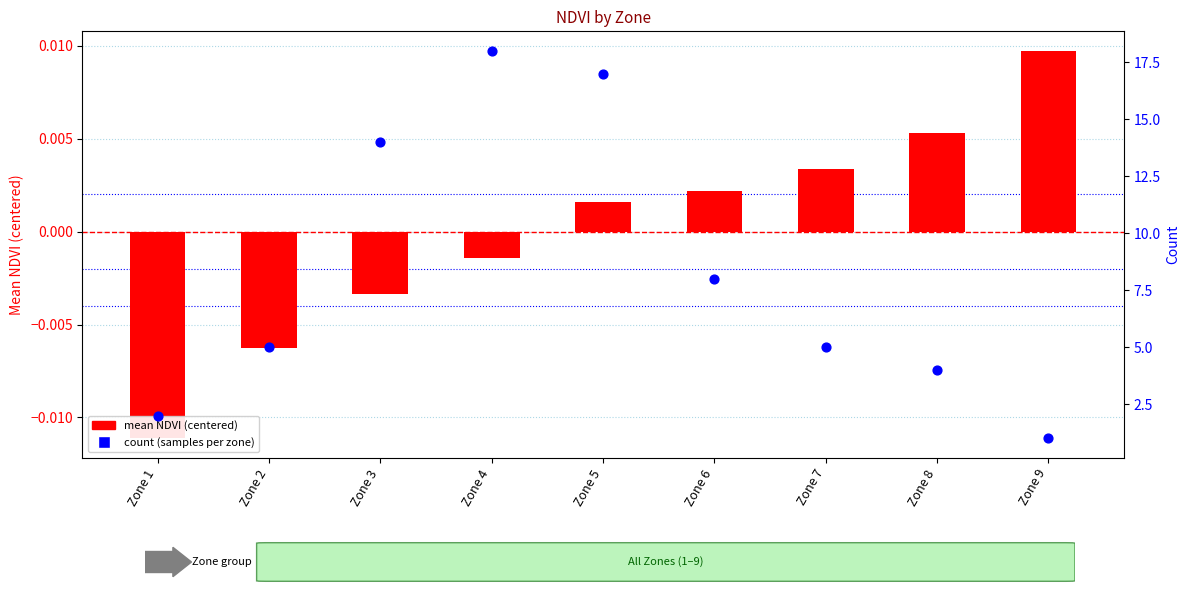

Which series reaches the minimum Y coordinate?

mean NDVI (centered)